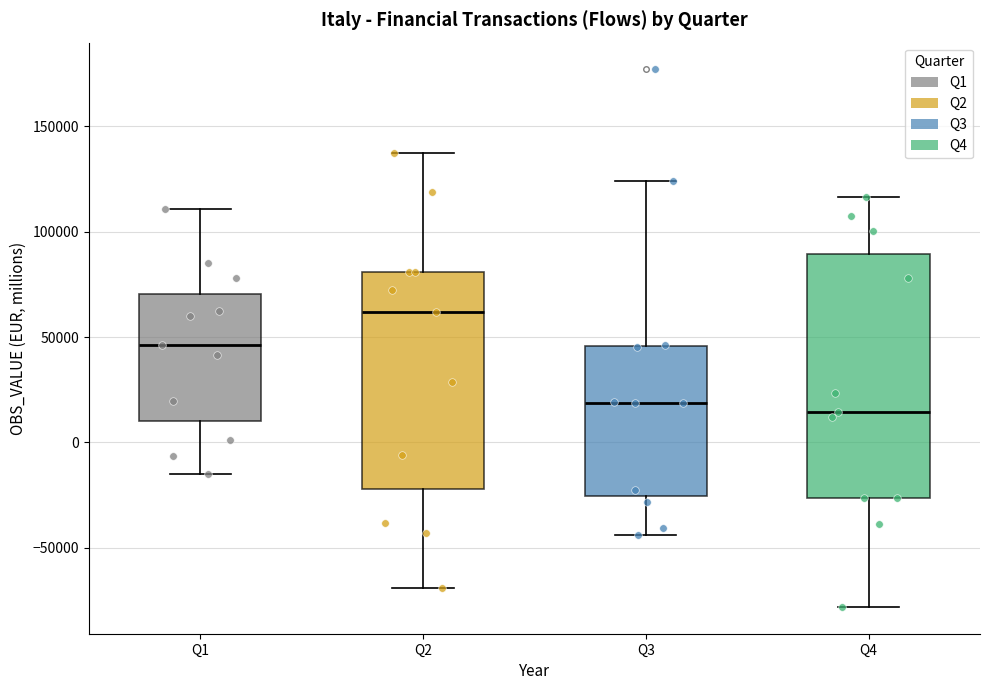

Where does the upper whisker of the box for Q4 end on the y-axis? The values are not printed on the chart, so give them approximately, as read against the axis.

115000